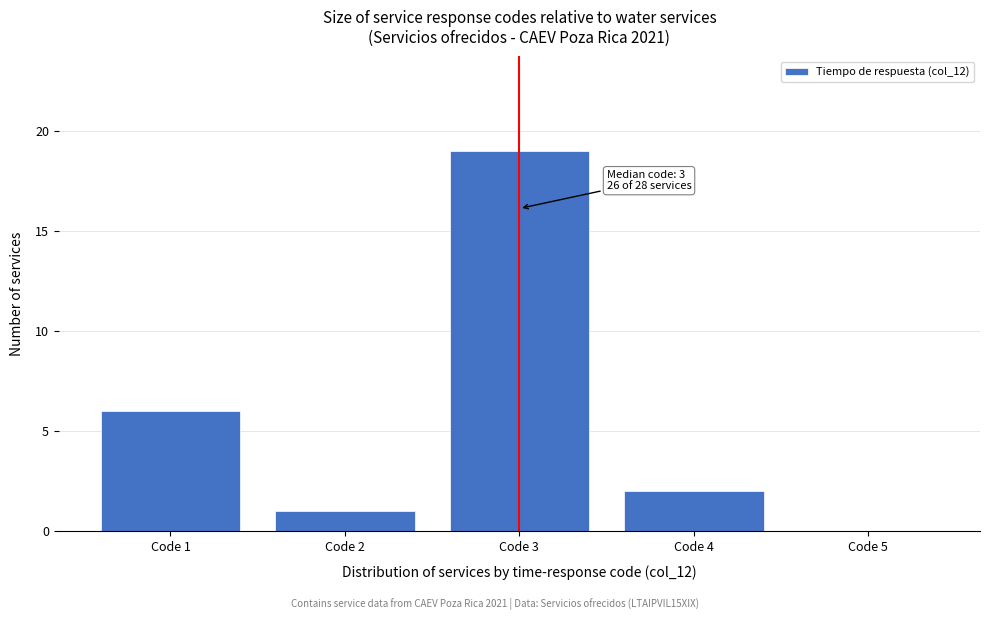

Reading left to right, transcribe all the data shown in this chart.

Code 1=6	Code 2=1	Code 3=19	Code 4=2	Code 5=0